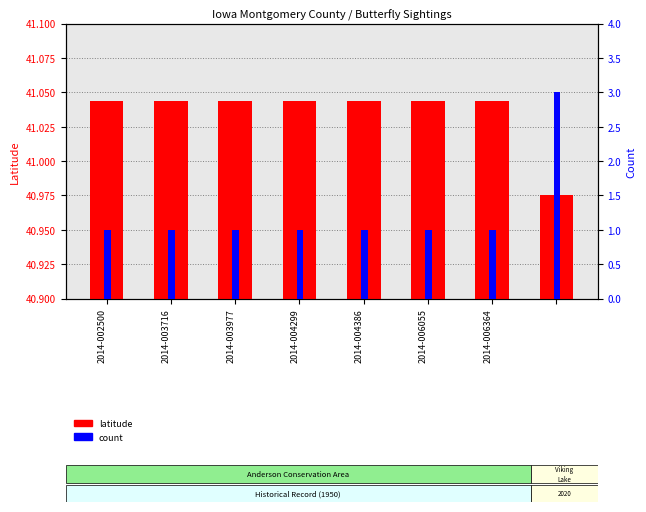

Which series has the widest spread of values?

count